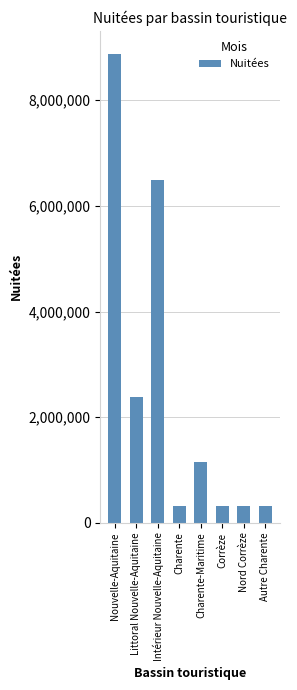

What value does the data have at Intérieur Nouvelle-Aquitaine, to the nearest 10?

6484000